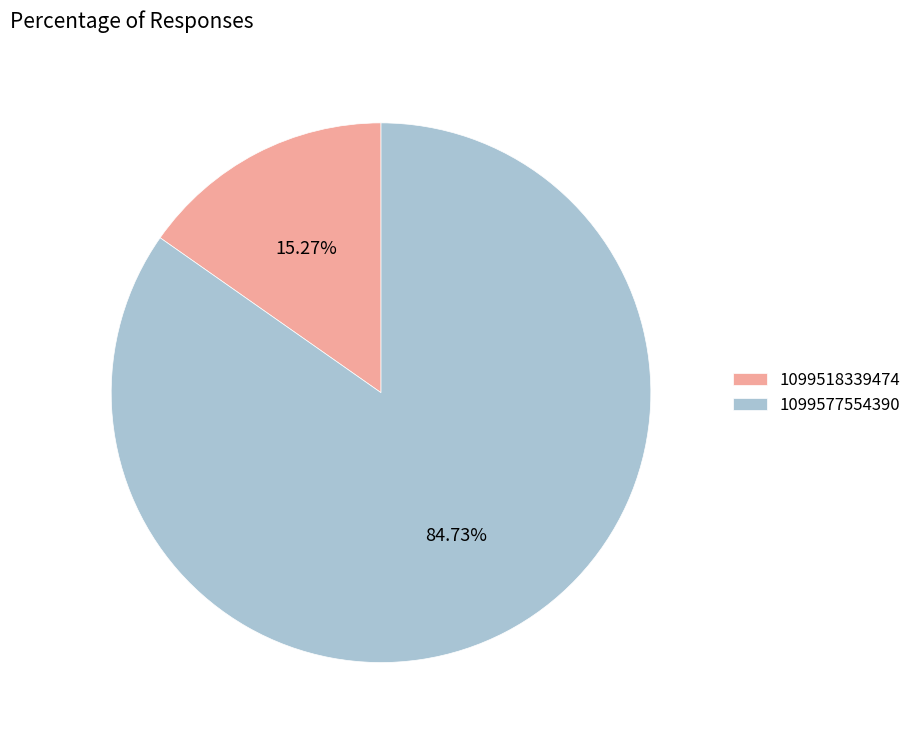

What percentage is the 1099577554390 slice, to the nearest percent?

85%